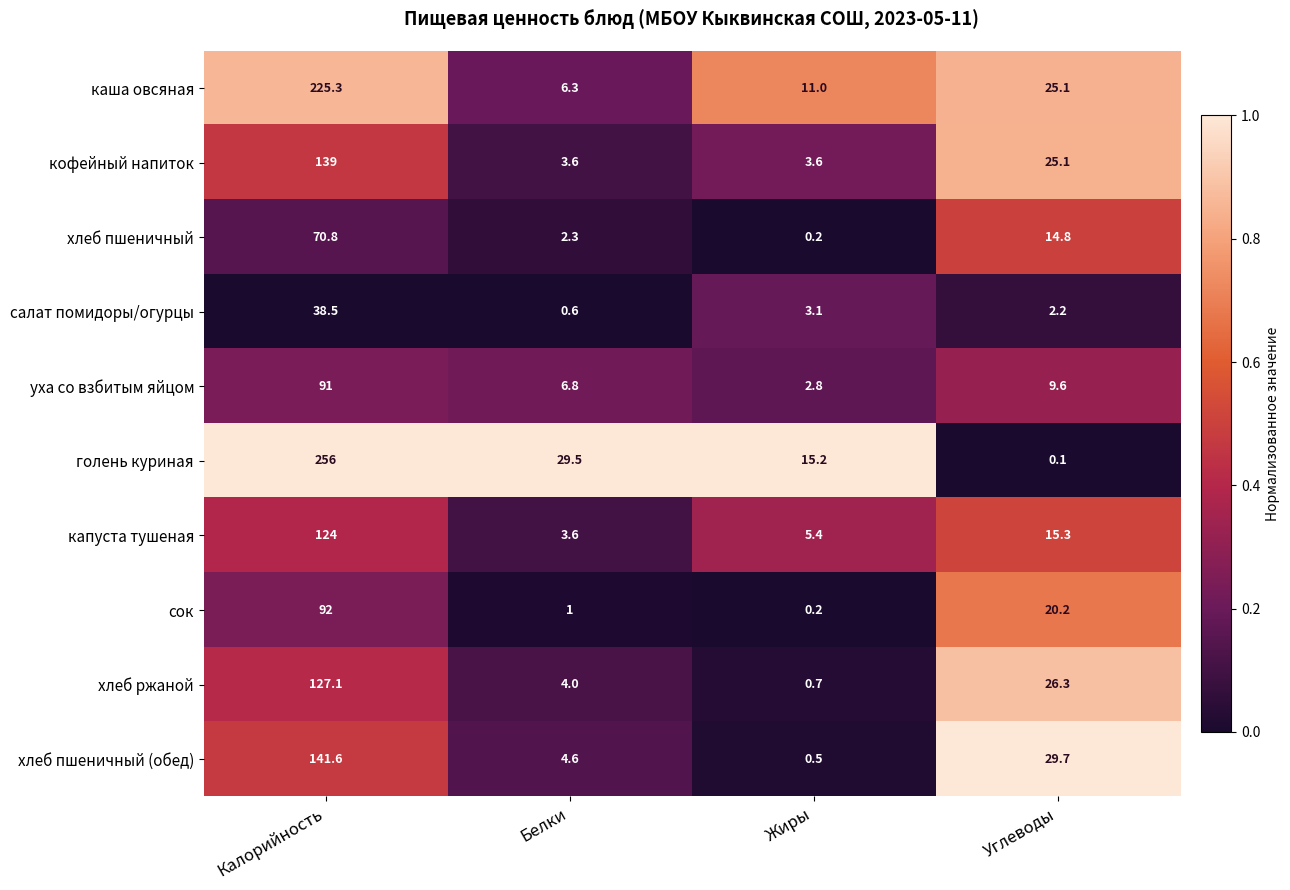

Which label corresponds to the largest value in the chart?

Калорийность